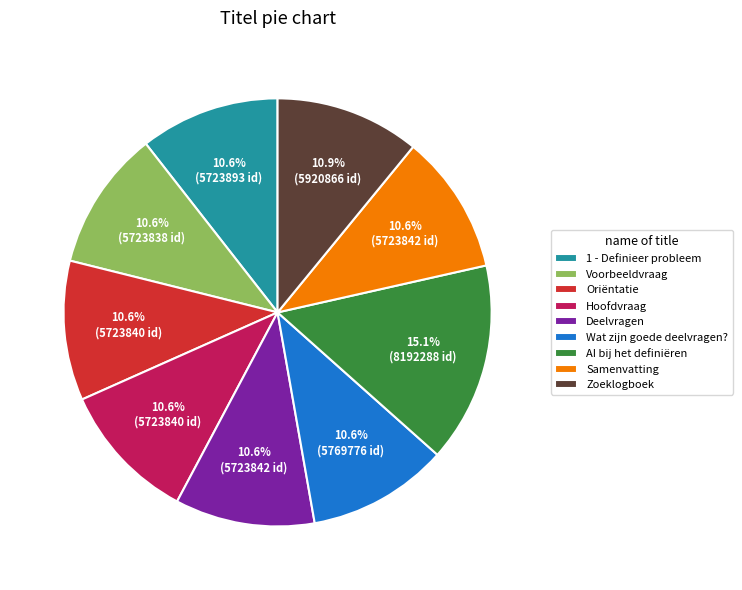

What percentage is the AI bij het definiëren slice, to the nearest percent?

15%